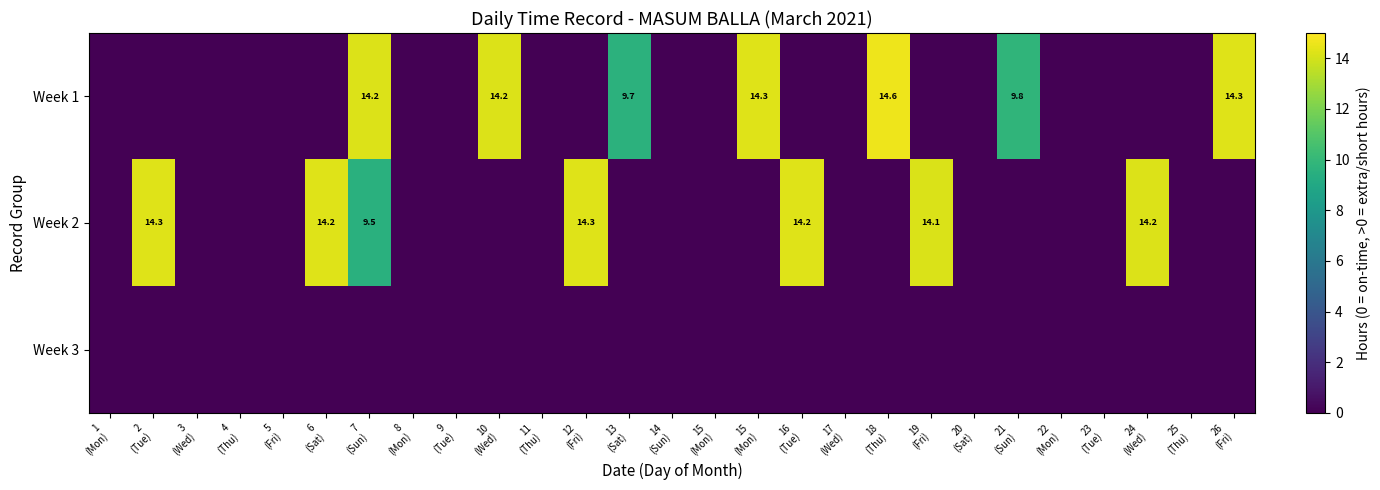

Is the value of Week 2 at 20 (Sat) greater than the value of Week 1 at 4 (Thu)?

No